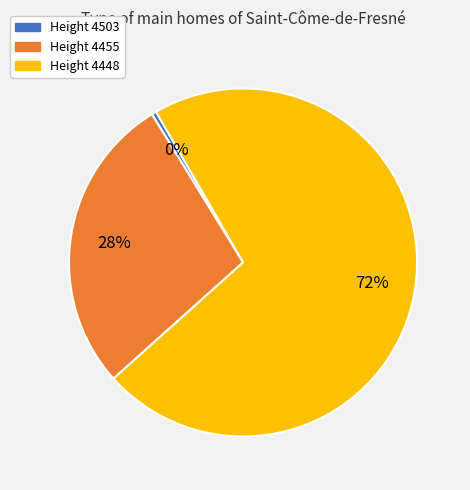

To the nearest percent, what is the average slice percentage?

33%